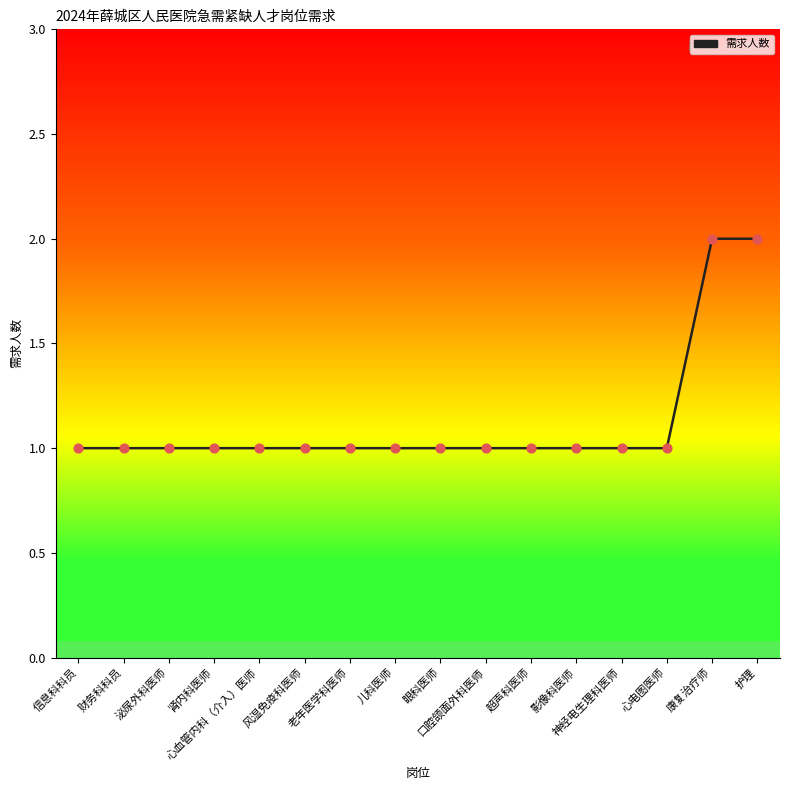

What is the ratio of the value at 泌尿外科医师 to the value at 风湿免疫科医师?

1.0